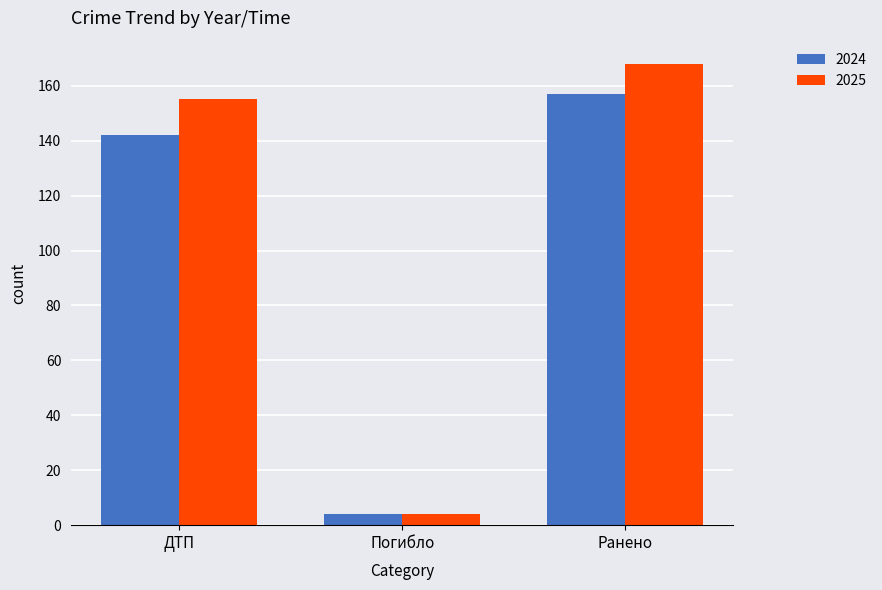

What is the sum of all 2024 values?

303